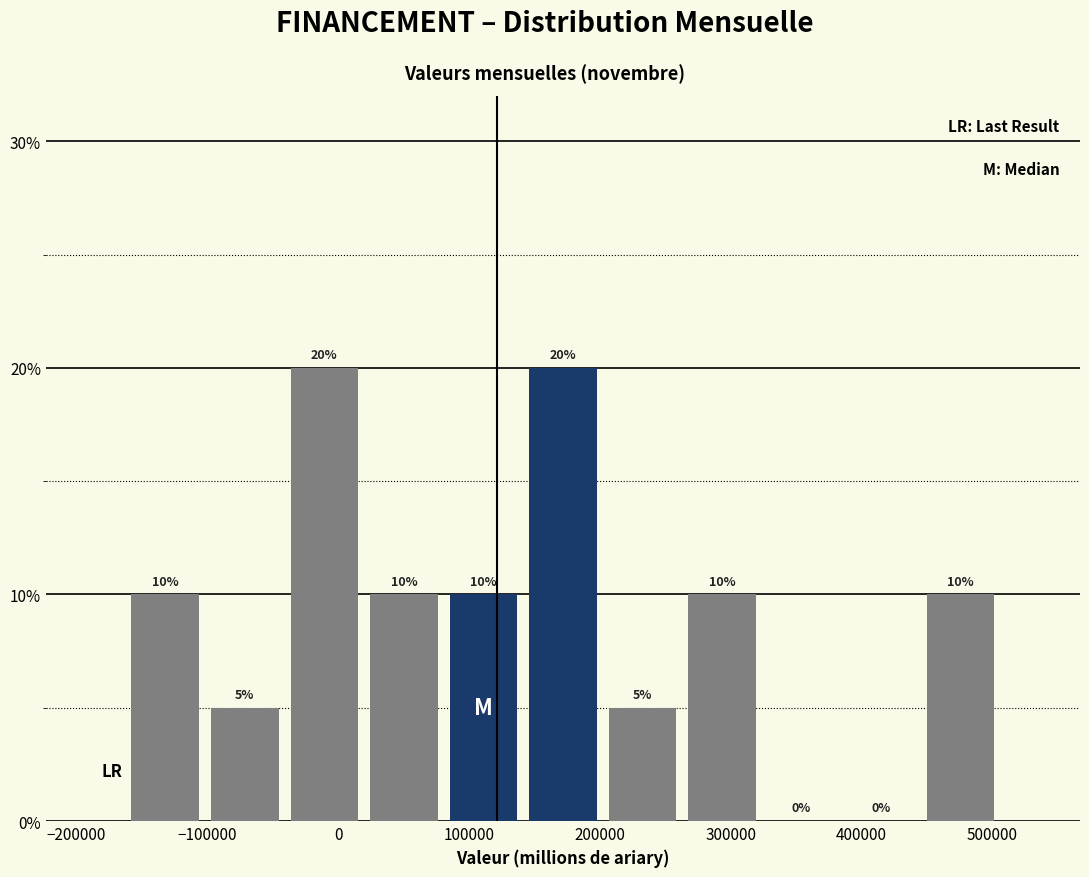

What is the height of the bar covering 200000 to 260000 on the x-axis? The bar edges are not printed on the chart, so give them approximately, as read against the axis.

5